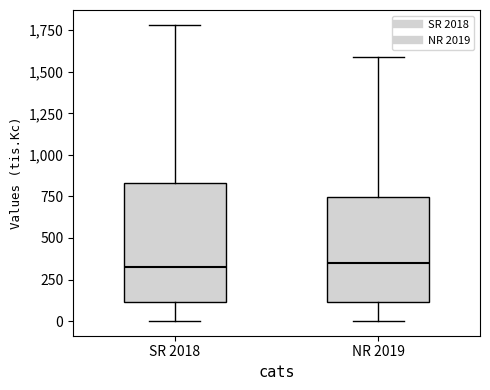

Which box is the tallest, from its lower edge to its upper edge?

SR 2018